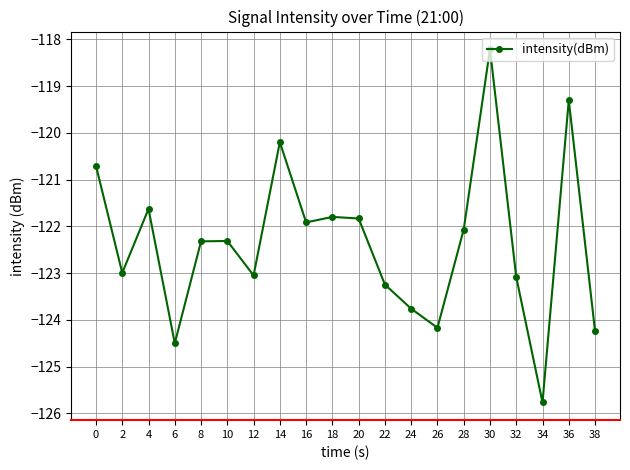

Reading right to left, extract all data points from this chart.

-124.2	-119.3	-125.8	-123.1	-118.2	-122.1	-124.2	-123.8	-123.2	-121.8	-121.8	-121.9	-120.2	-123.0	-122.3	-122.3	-124.5	-121.6	-123.0	-120.7